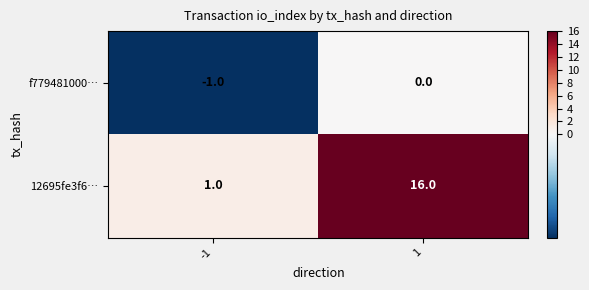

What is the sum of all 12695fe3f6… values?

17